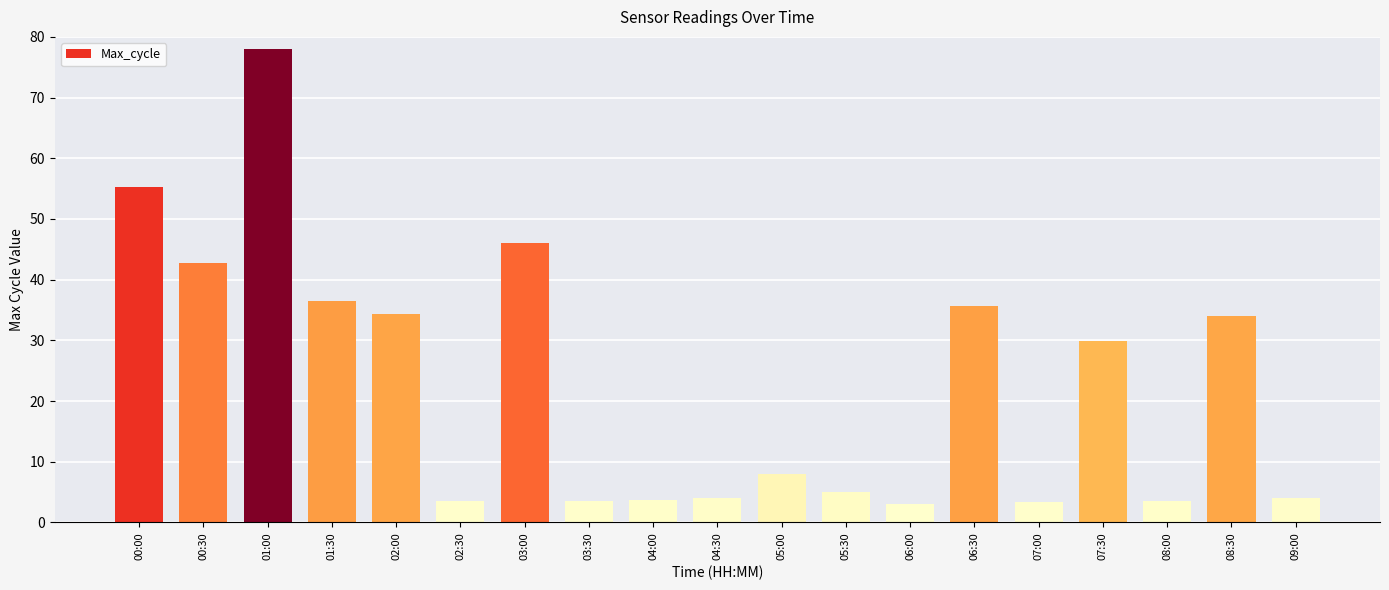

What is the difference between the values at 07:30 and 01:00?

48.1